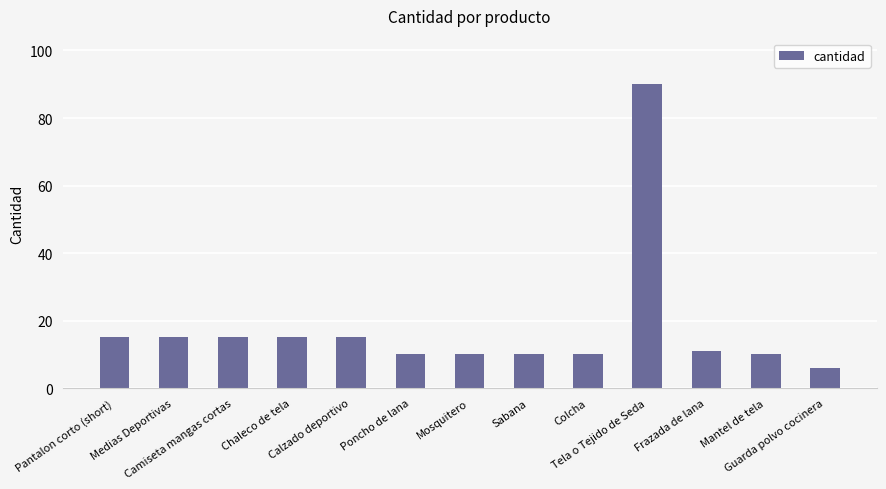

Which has a higher value, Chaleco de tela or Mosquitero?

Chaleco de tela